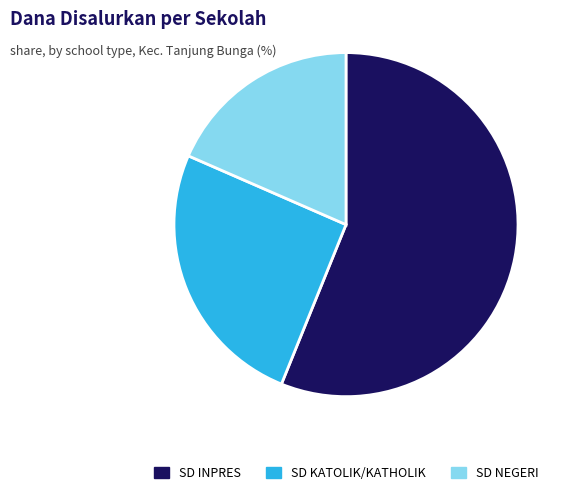

Does any single category account for the majority?

Yes